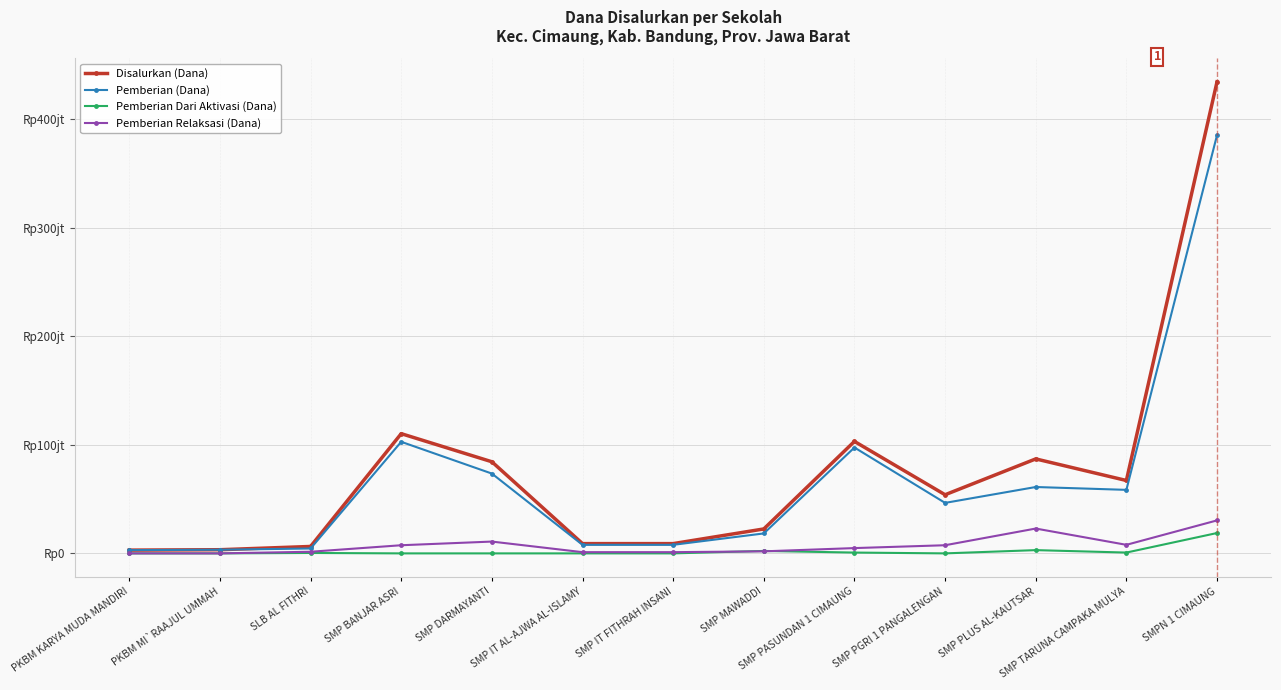

At which category does Pemberian (Dana) reach its first local peak?

SMP BANJAR ASRI